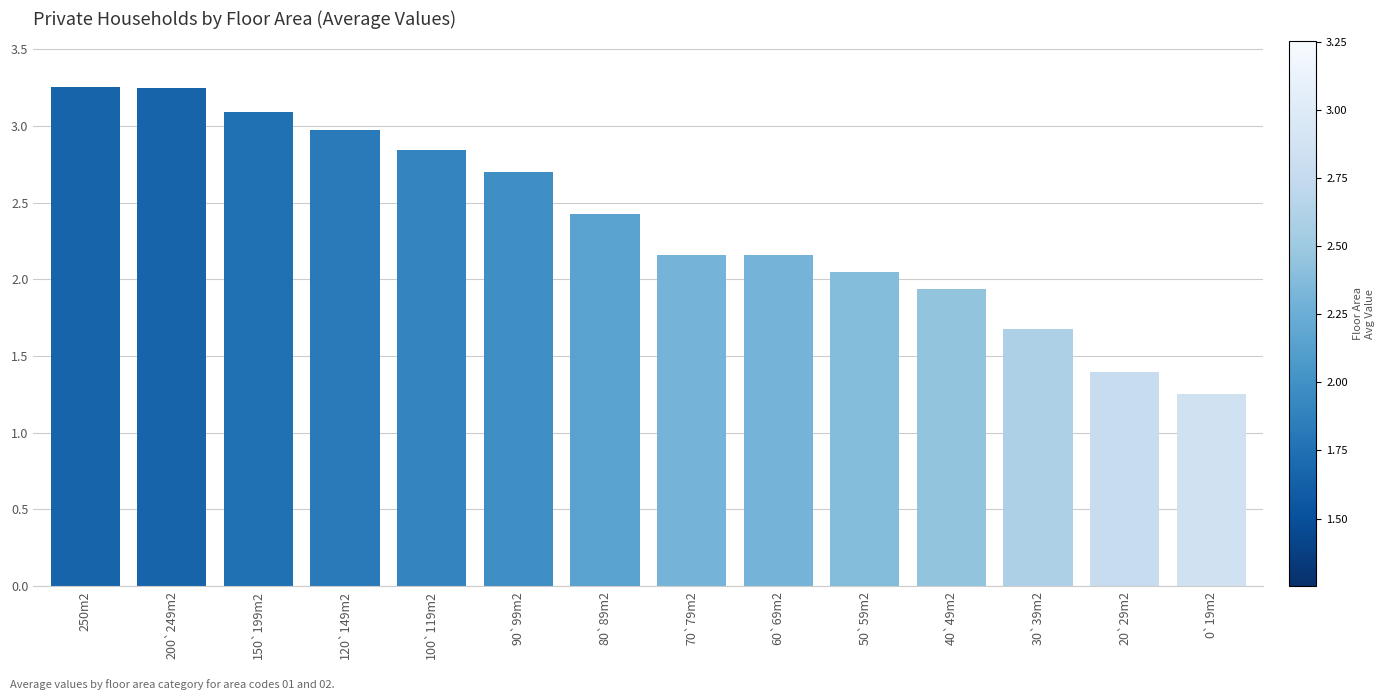

Which category has the lowest value across all series?

0`19m2